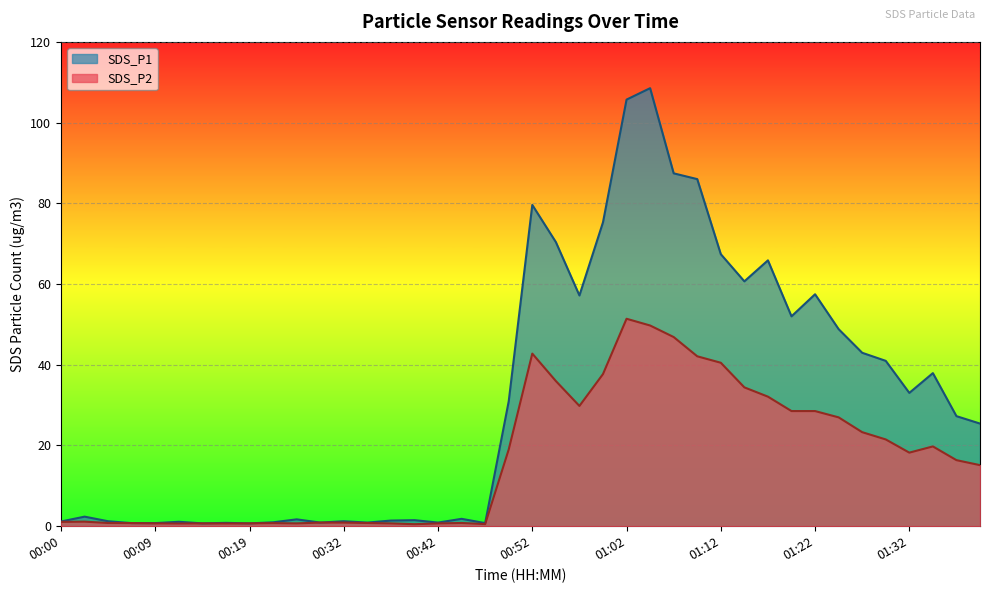

True or false: SDS_P2 and SDS_P1 intersect in this chart.

False